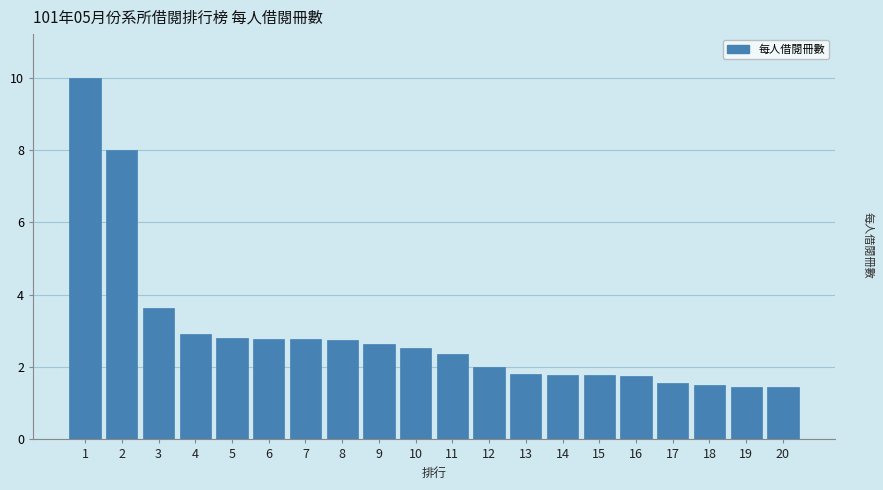

What is the change in value from 3 to 8?

-0.9